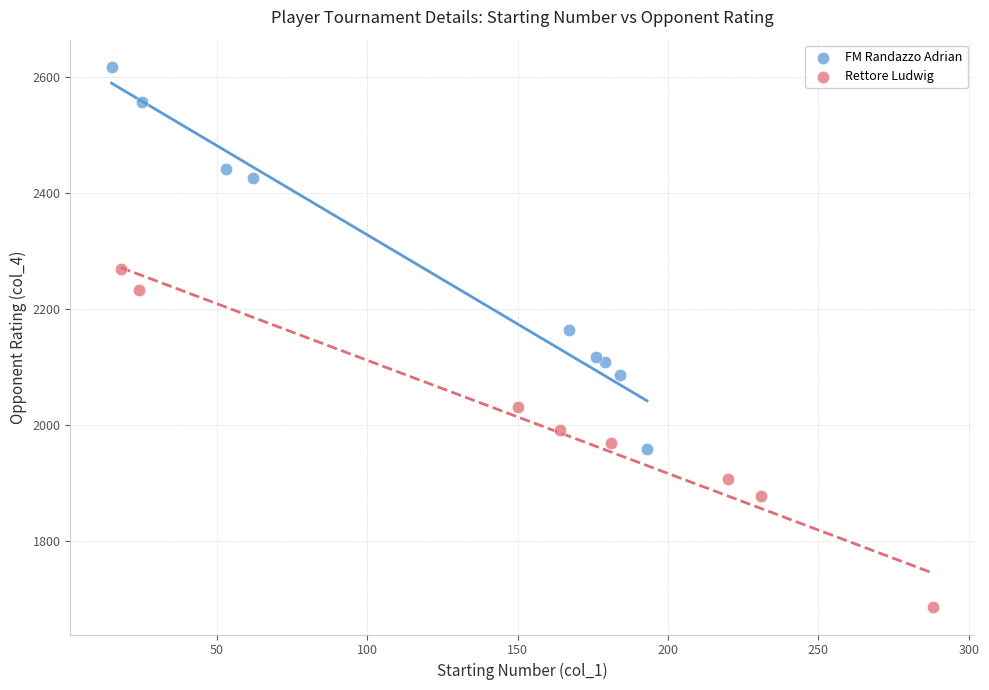

Which series has the widest spread of Y values?

FM Randazzo Adrian